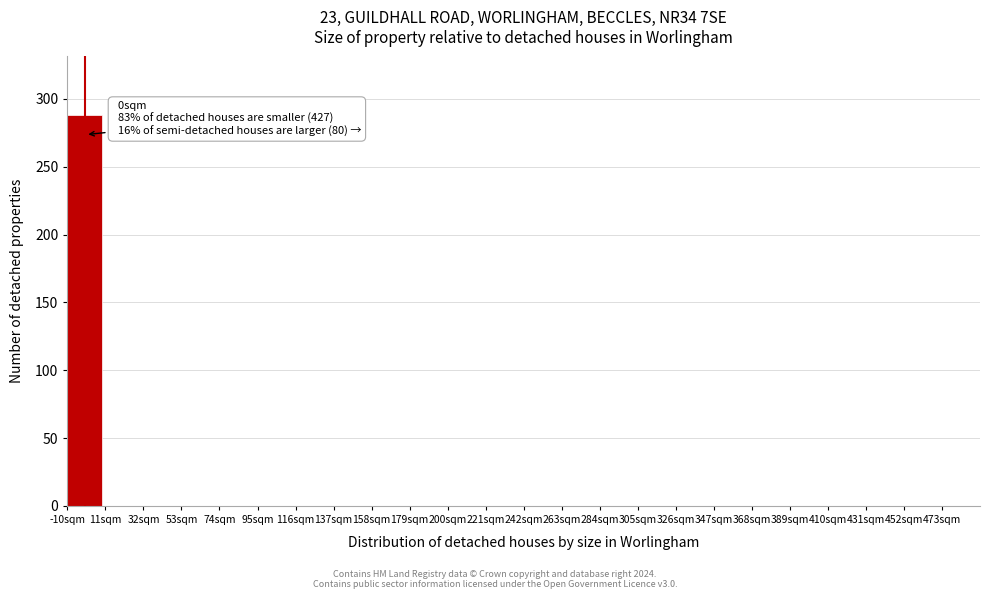

Which range on the x-axis has the tallest bar?

-10 to 11